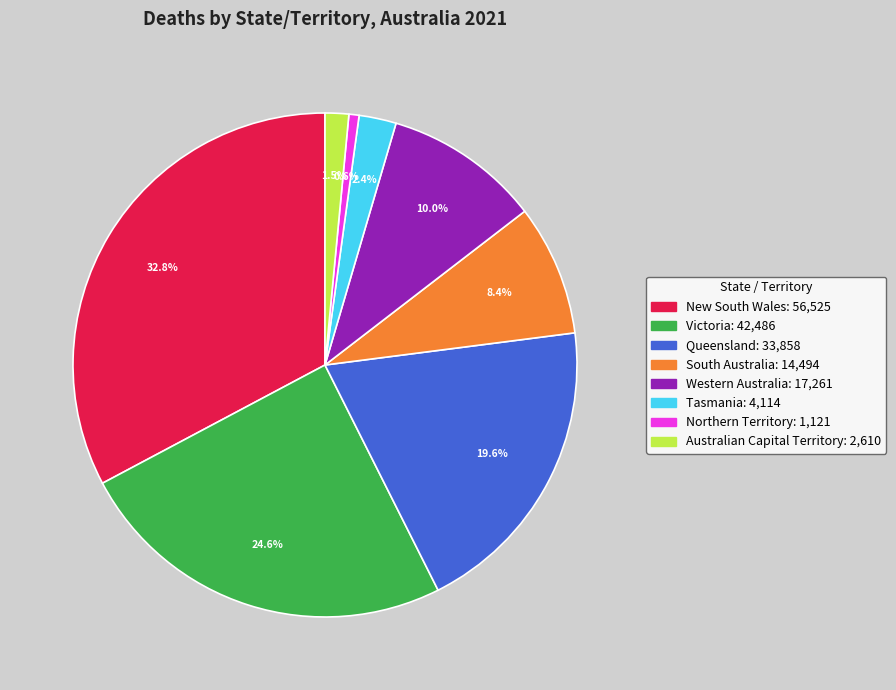

Which category has the smallest portion of the pie?

Northern Territory